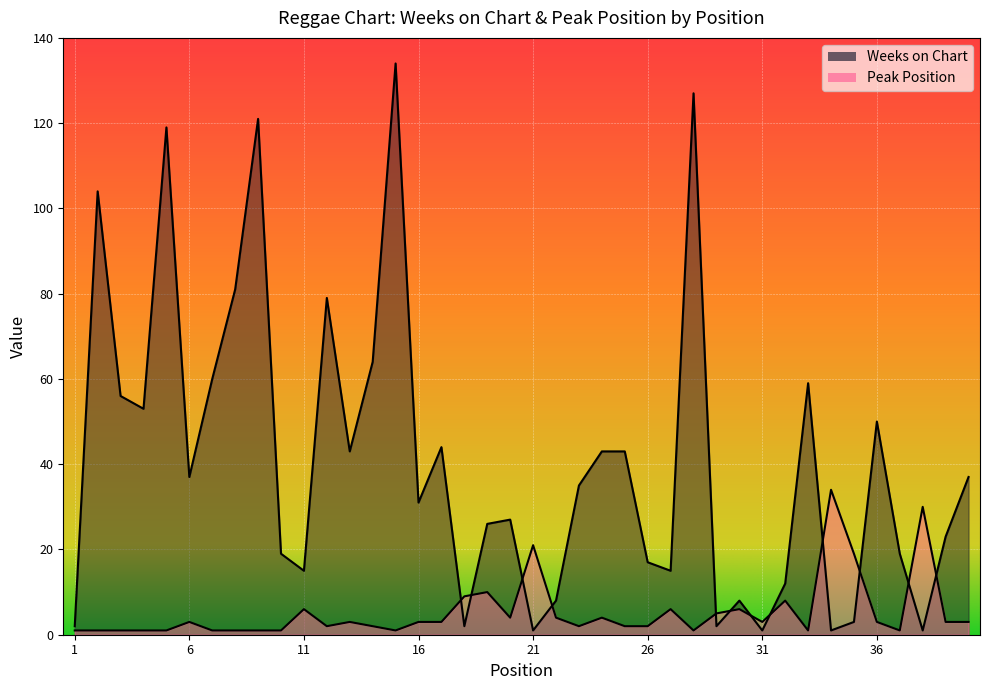

Rank the series by their average value, from highest to lowest.

Weeks on Chart, Peak Position